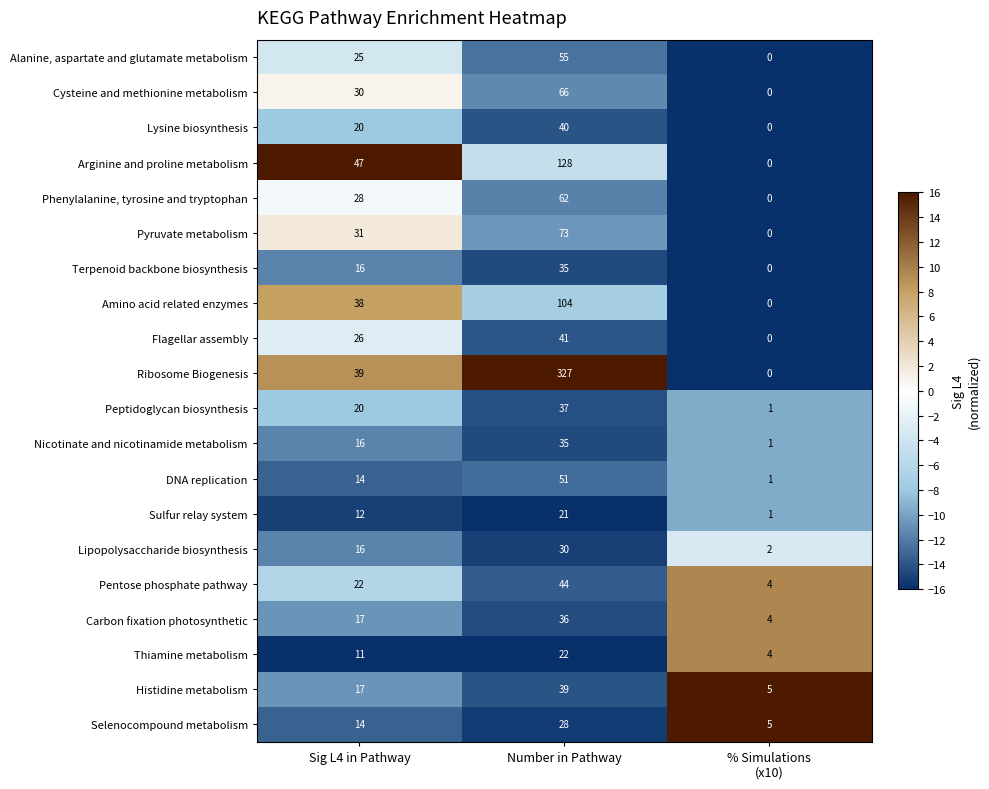

Read the Sulfur relay system value at Sig L4 in Pathway.

12